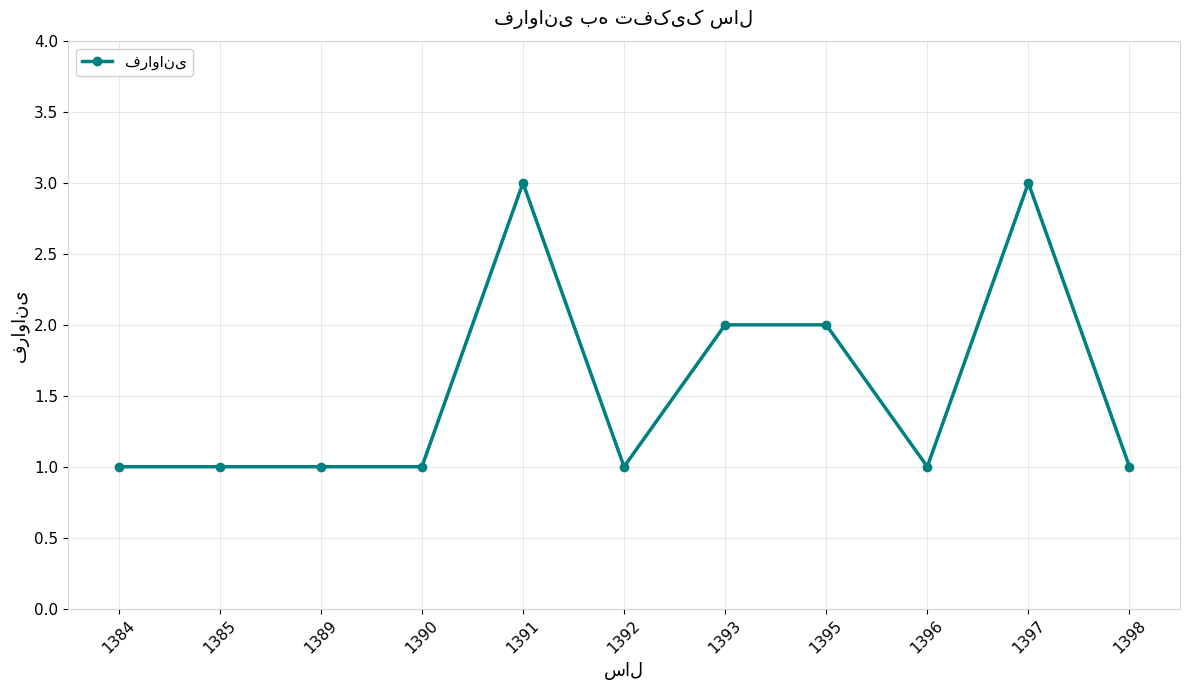

Which has a higher value, 1393 or 1398?

1393